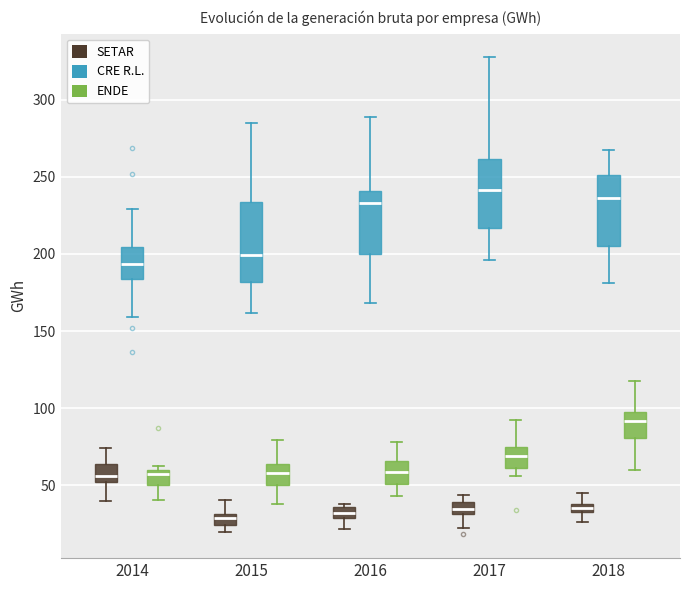

Which box is the tallest, from its lower edge to its upper edge?

2015 (CRE R.L.)